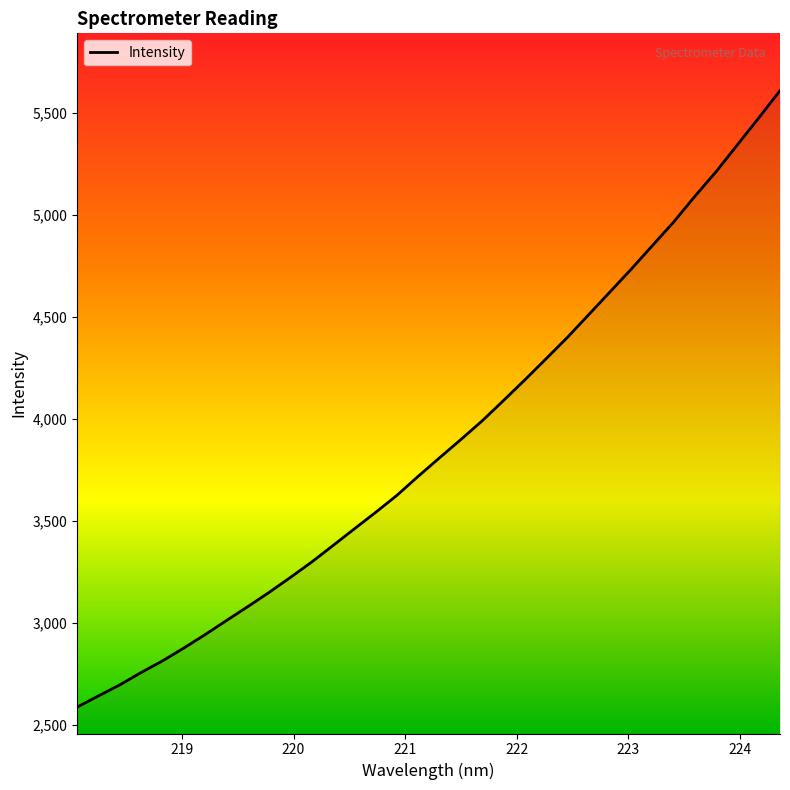

What is the maximum value shown in the chart?

5609.4